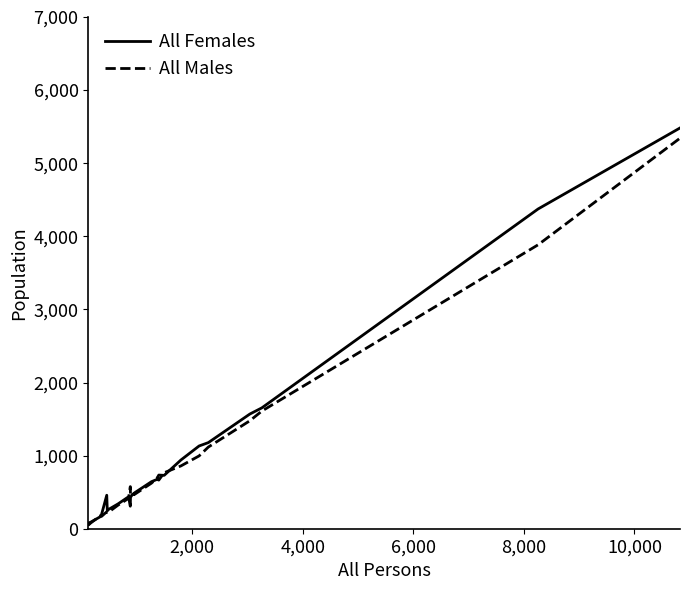

Which series has the largest range (max minus min)?

All Females